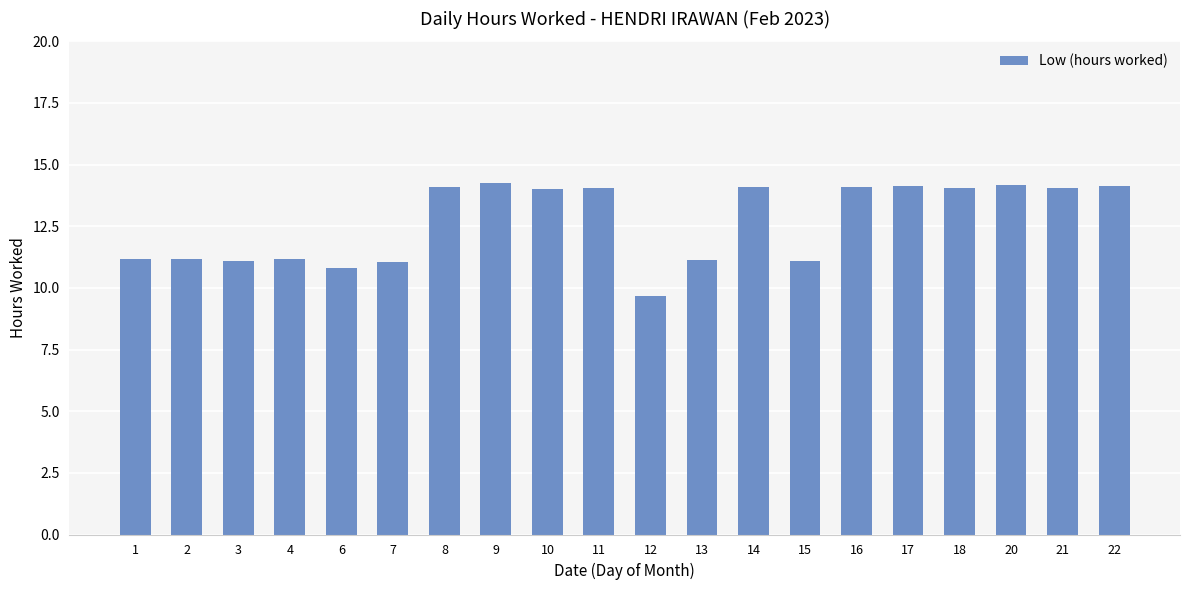

What is the change in value from 1 to 8?

+2.9